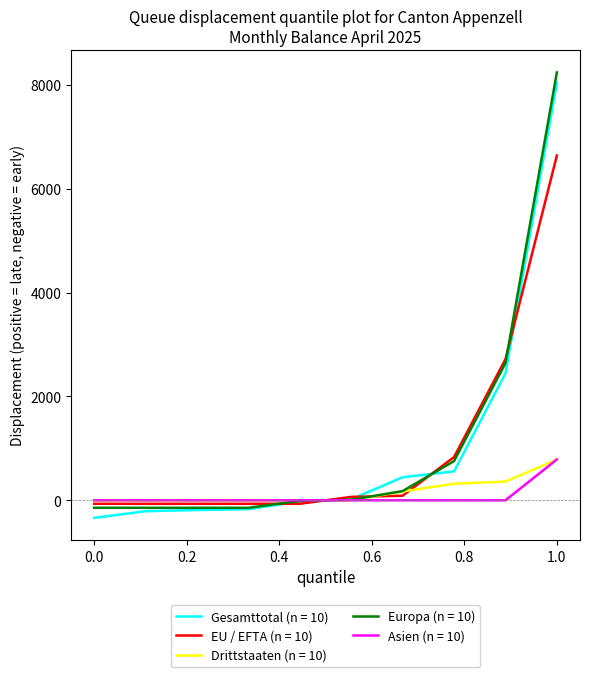

What are all the series names shown in the legend?

Gesamttotal (n = 10), EU / EFTA (n = 10), Drittstaaten (n = 10), Europa (n = 10), Asien (n = 10)